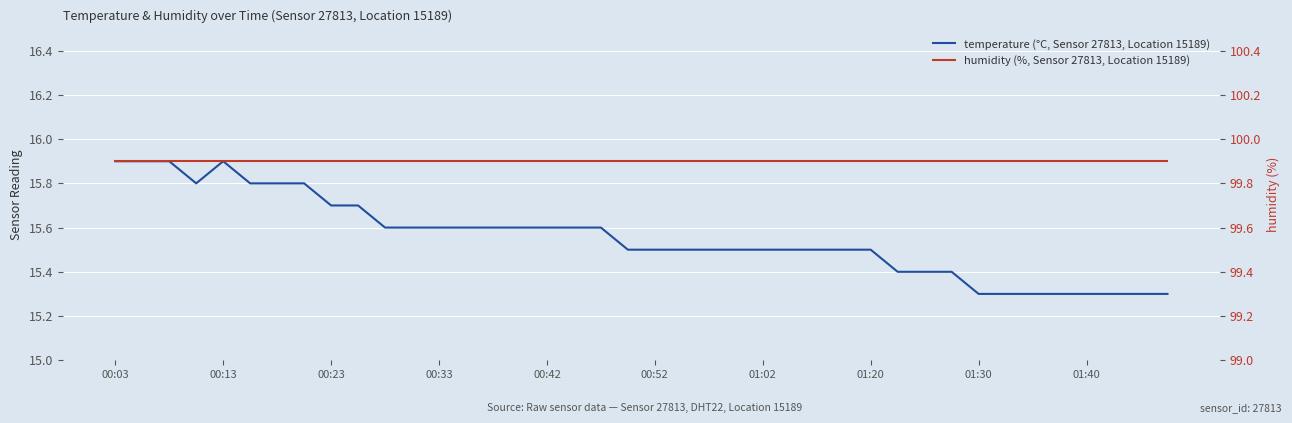

Rank the series by their average value, from highest to lowest.

humidity (%, Sensor 27813, Location 15189), temperature (°C, Sensor 27813, Location 15189)